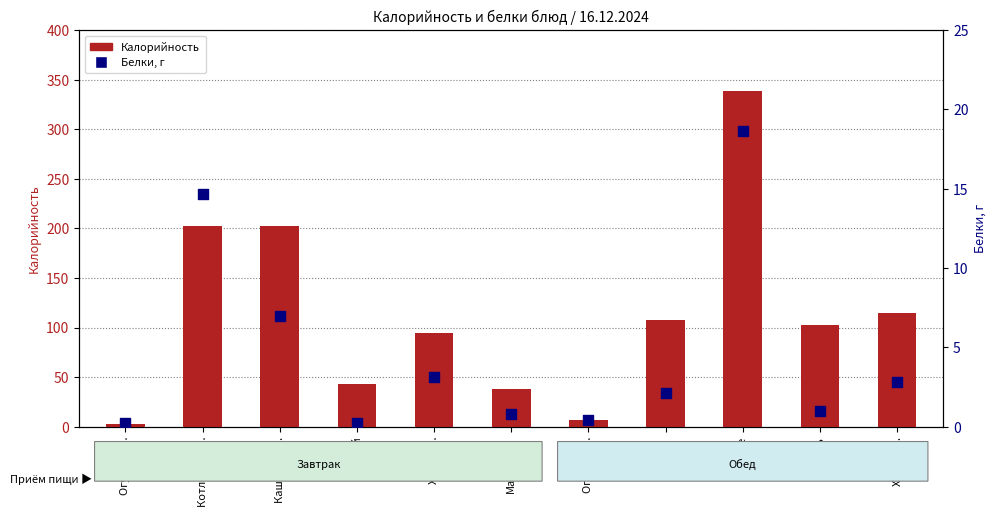

Which series has the largest total across all categories?

Калорийность